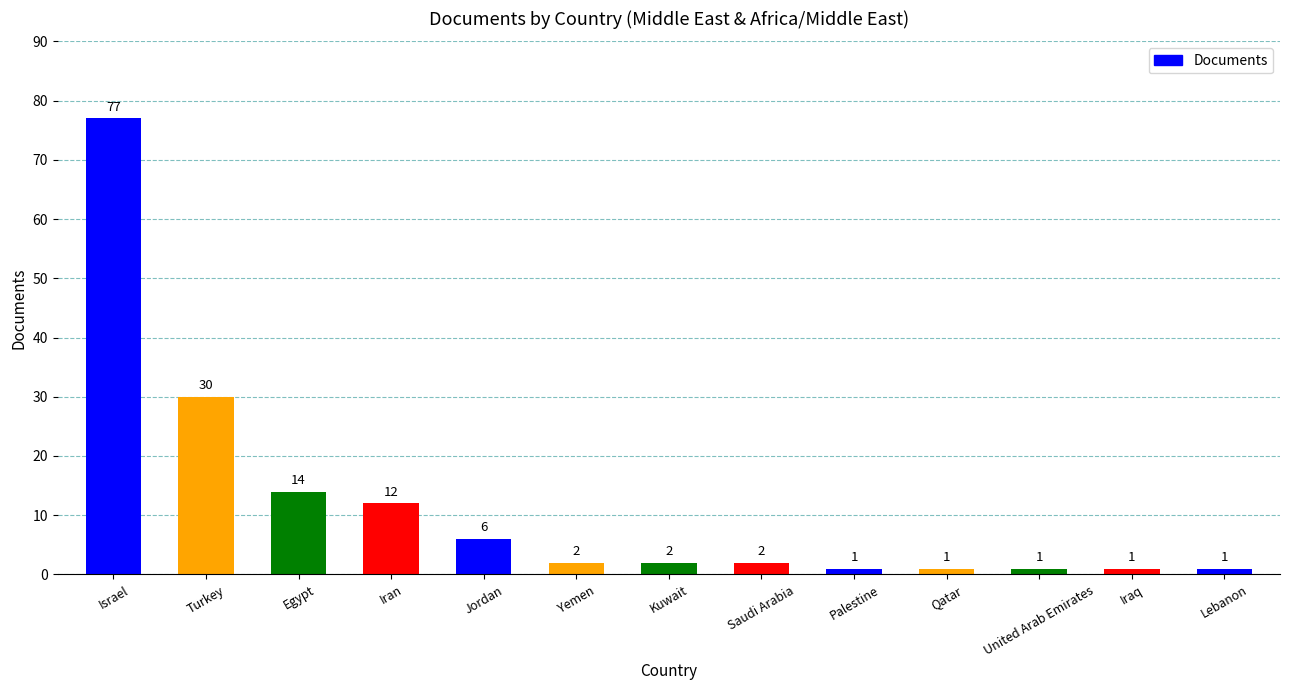

Reading left to right, transcribe all the data shown in this chart.

Israel=77	Turkey=30	Egypt=14	Iran=12	Jordan=6	Yemen=2	Kuwait=2	Saudi Arabia=2	Palestine=1	Qatar=1	United Arab Emirates=1	Iraq=1	Lebanon=1